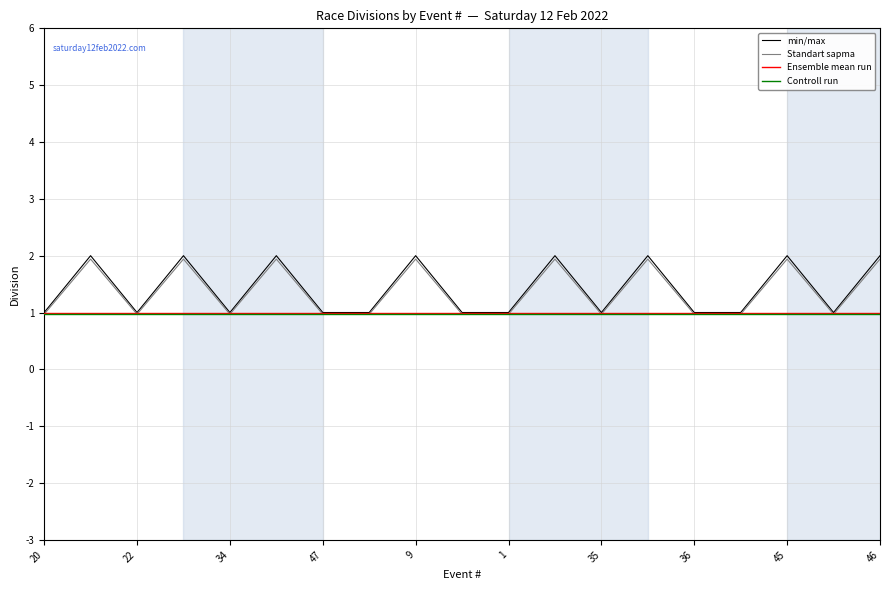

What is the highest value of the Standart sapma series?

1.9